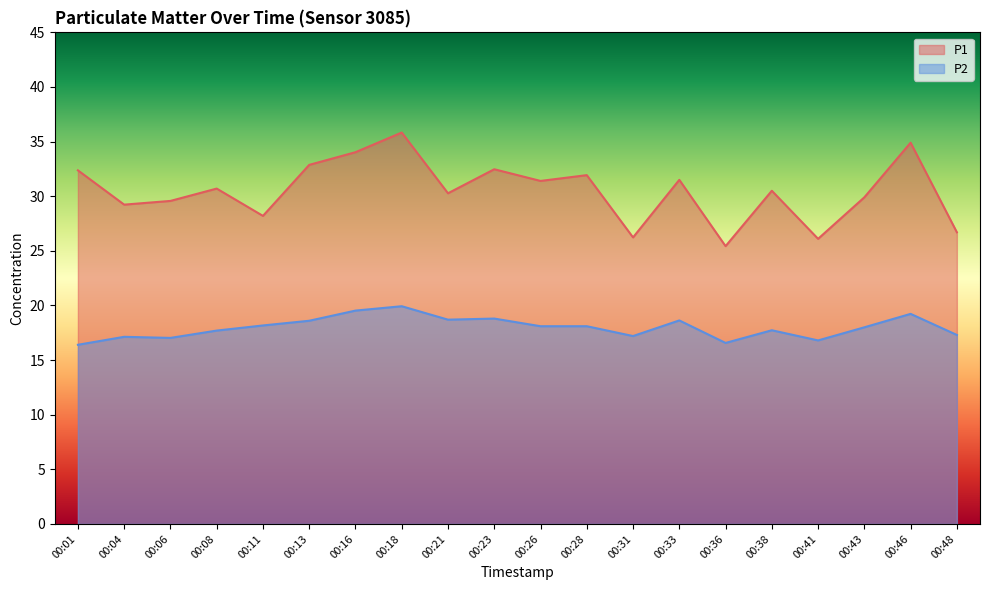

What is the value of the P1 point at the 15th from the left?

25.4